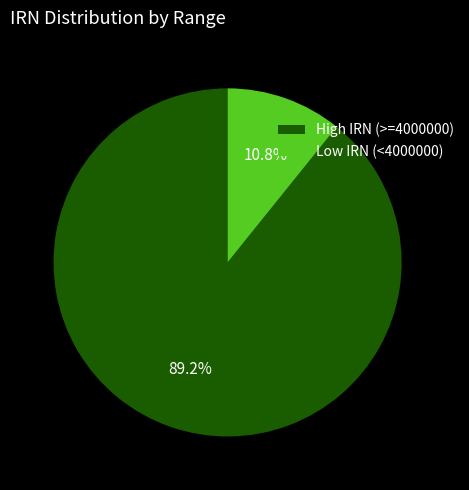

Rank the categories by value from lowest to highest.

Low IRN (<4000000), High IRN (>=4000000)